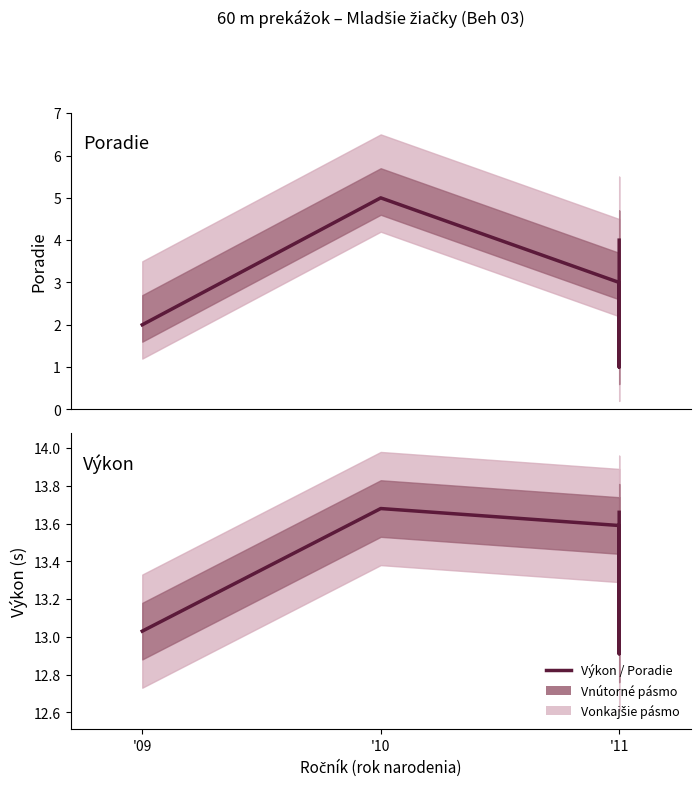

True or false: Výkon and Poradie cross at least once.

False